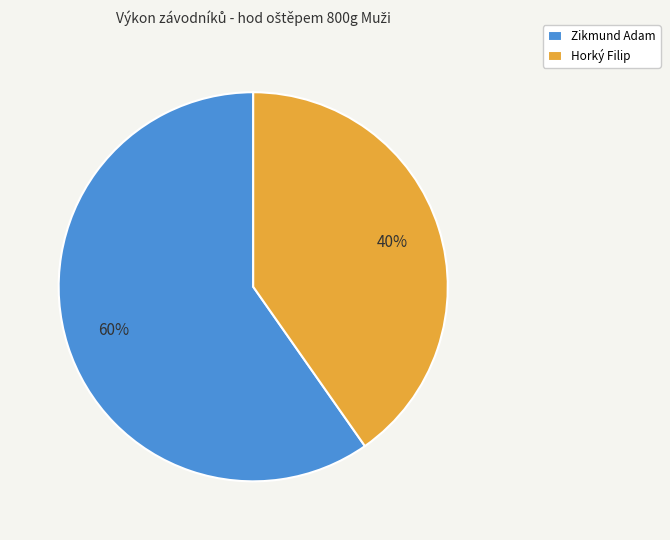

Which has a higher value, Horký Filip or Zikmund Adam?

Zikmund Adam